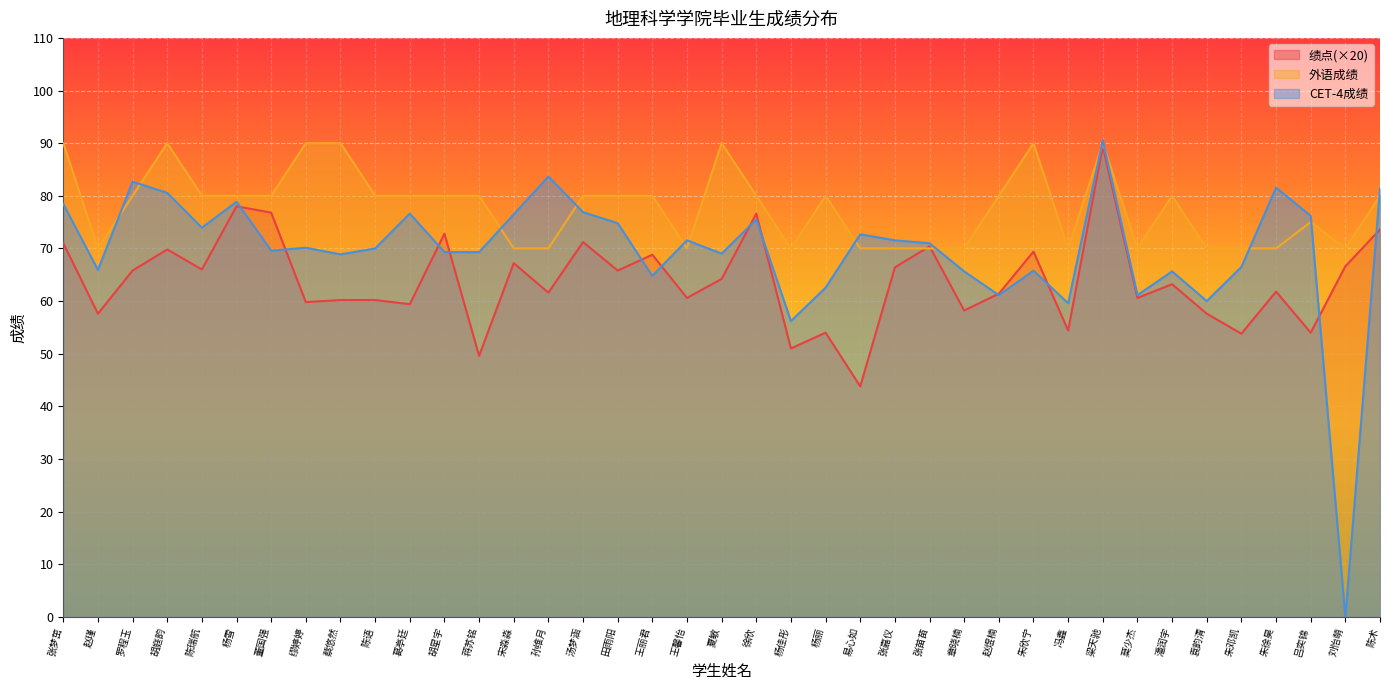

How many lines are shown in the chart?

3